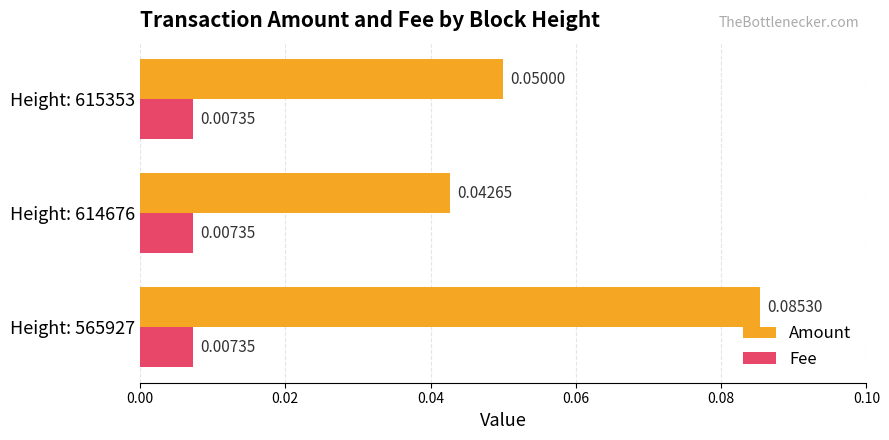

At Height: 614676, list the series in order from largest to smallest.

Amount, Fee